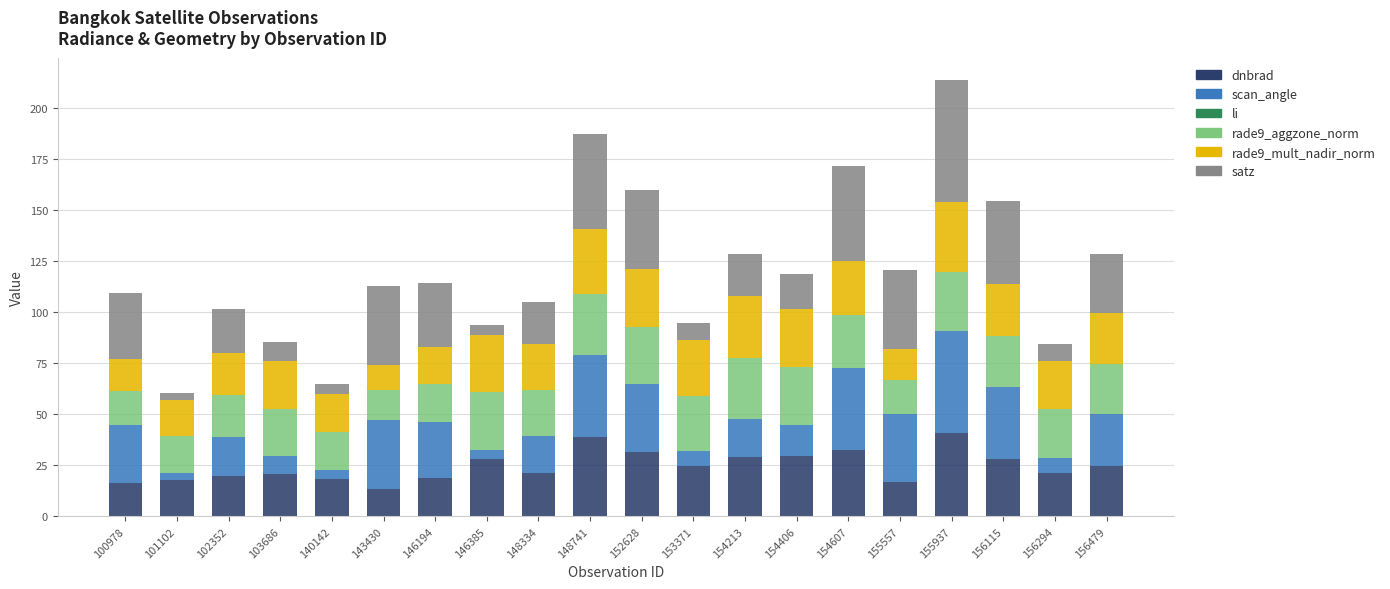

What is the highest value of the dnbrad series?

40.6